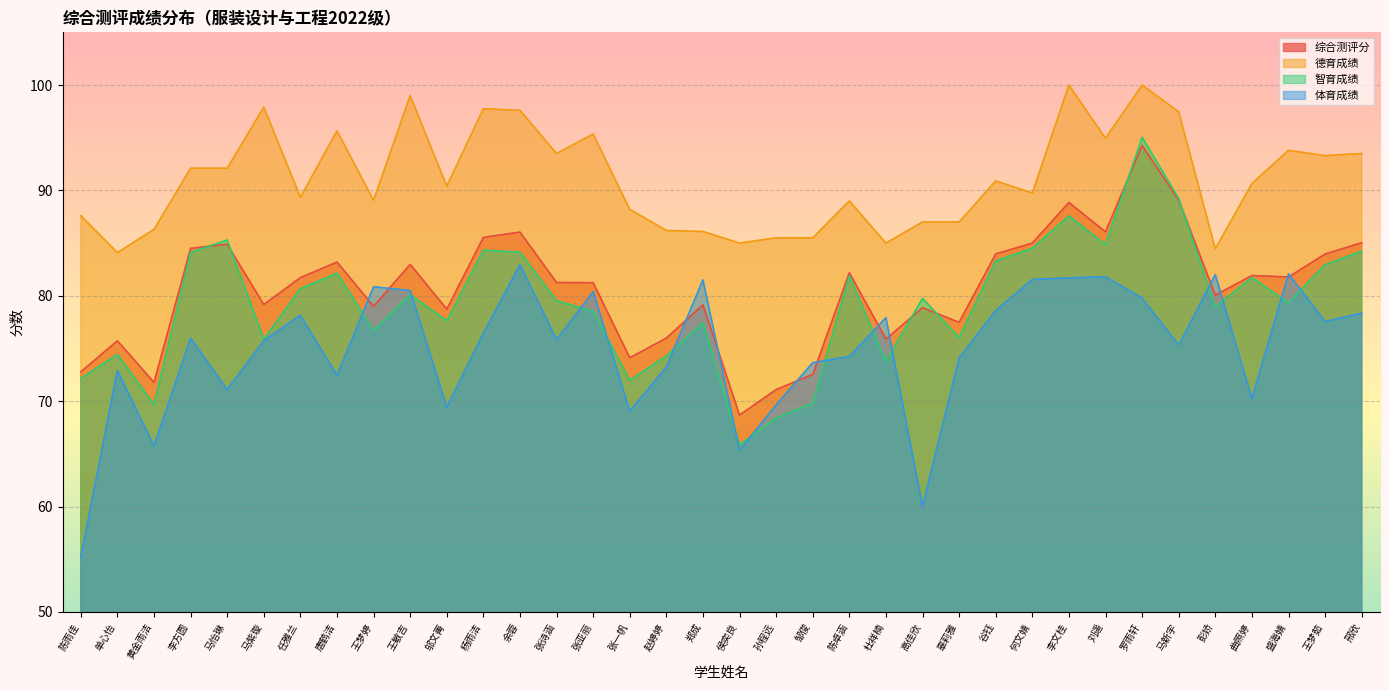

What is the label of the 30th point from the right?

任雅兰